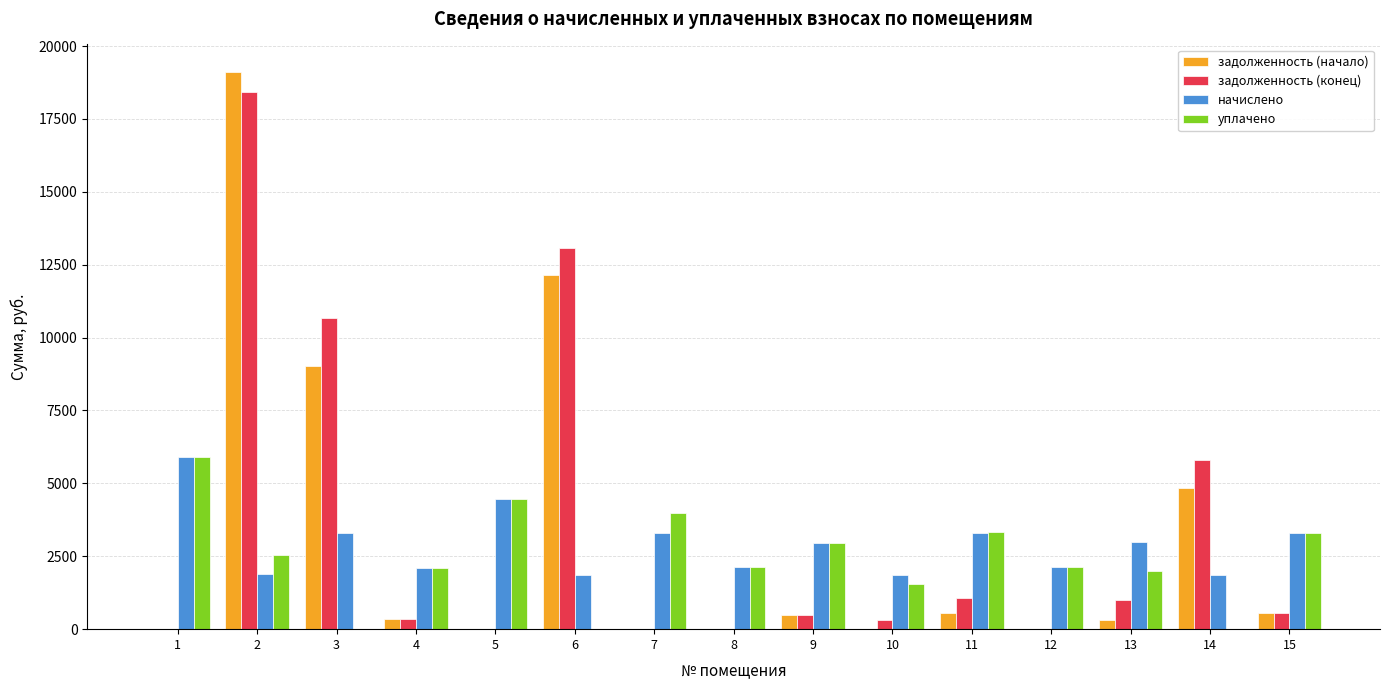

Which series has the largest range (max minus min)?

задолженность (начало)